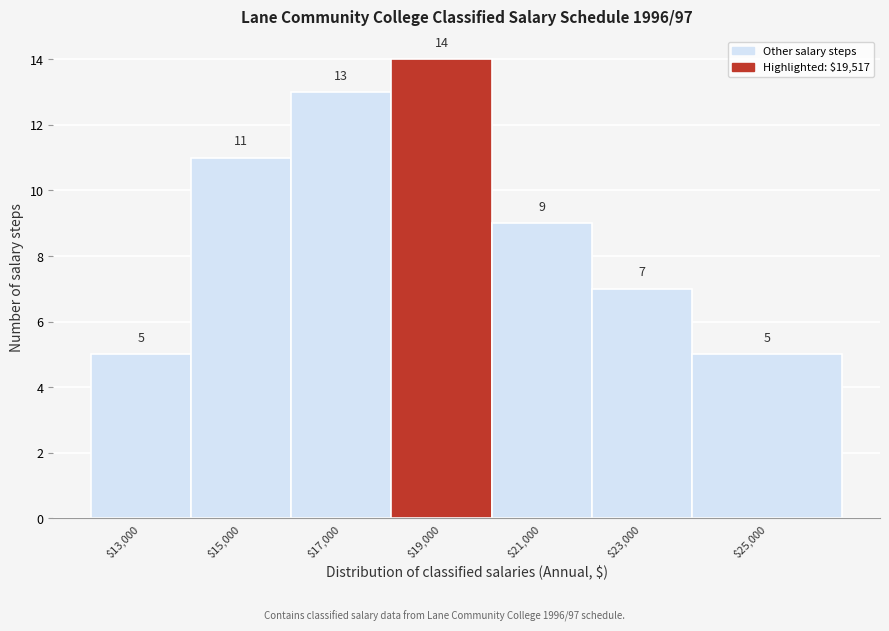

Reading left to right, transcribe all the data shown in this chart.

5	11	13	14	9	7	5